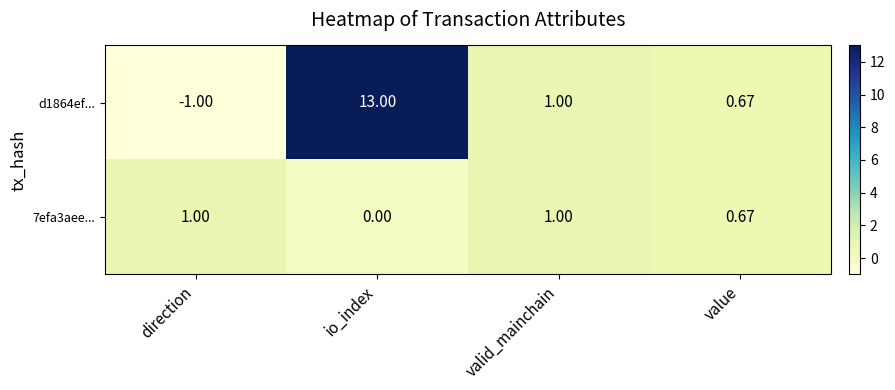

Which category has the highest value across all series?

io_index